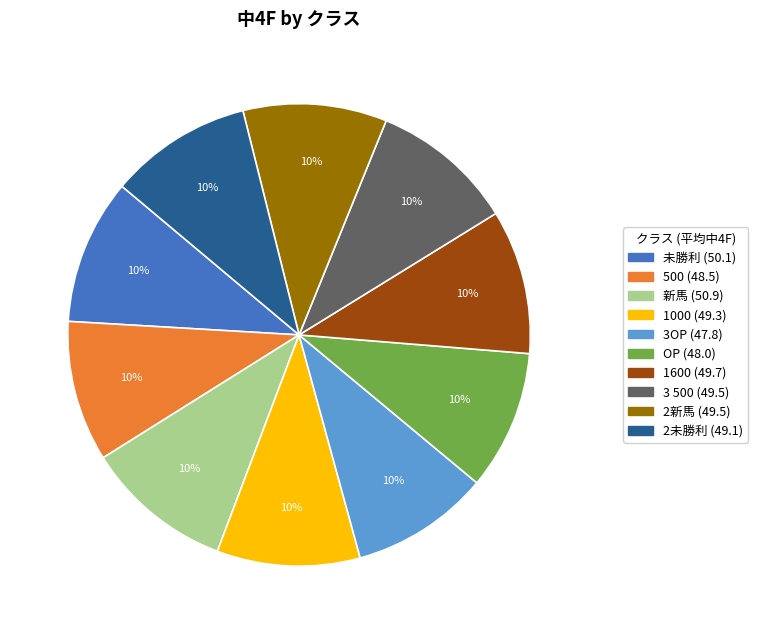

Does any single category account for the majority?

No